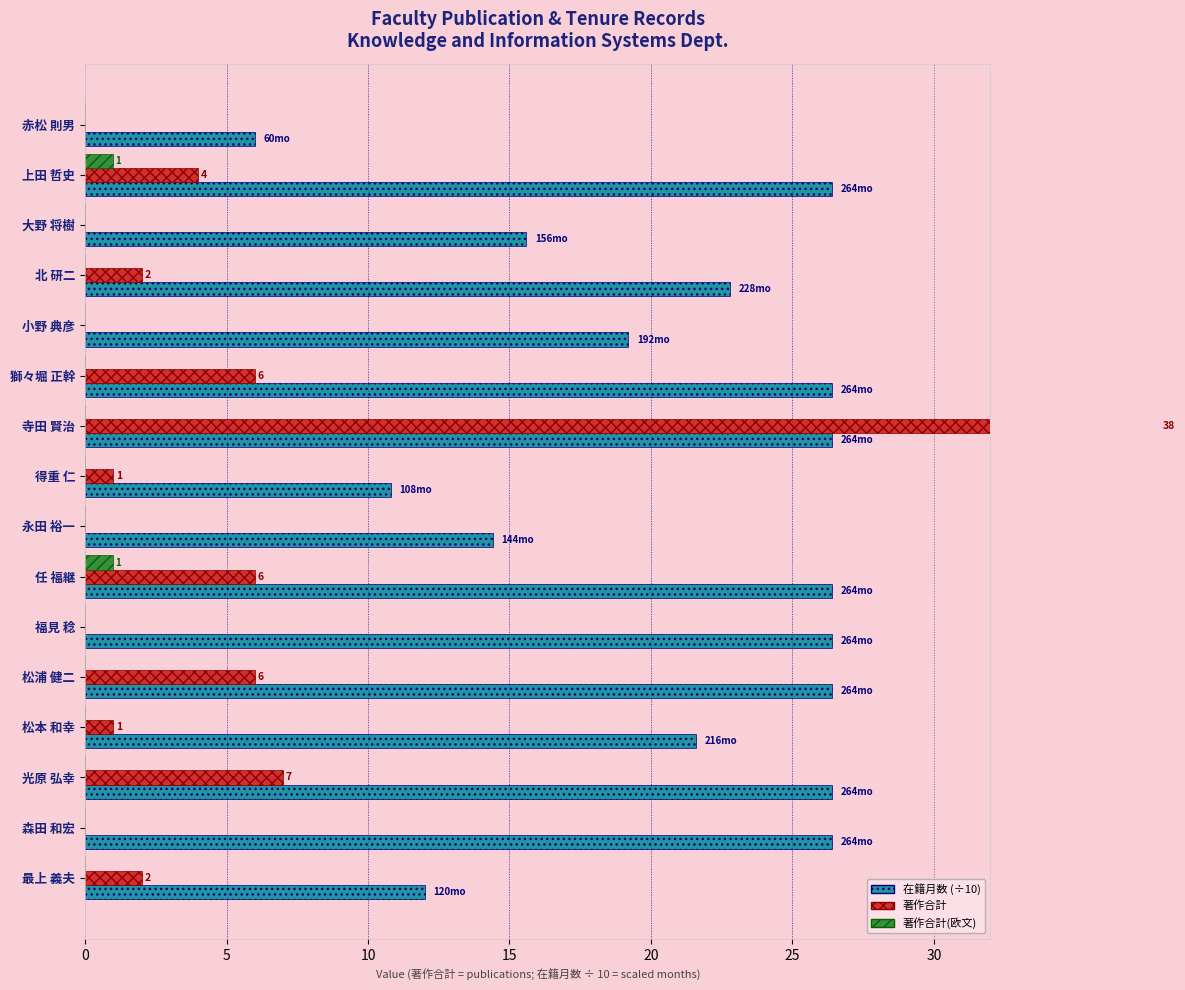

What is the sum of all 著作合計 values?

73.0